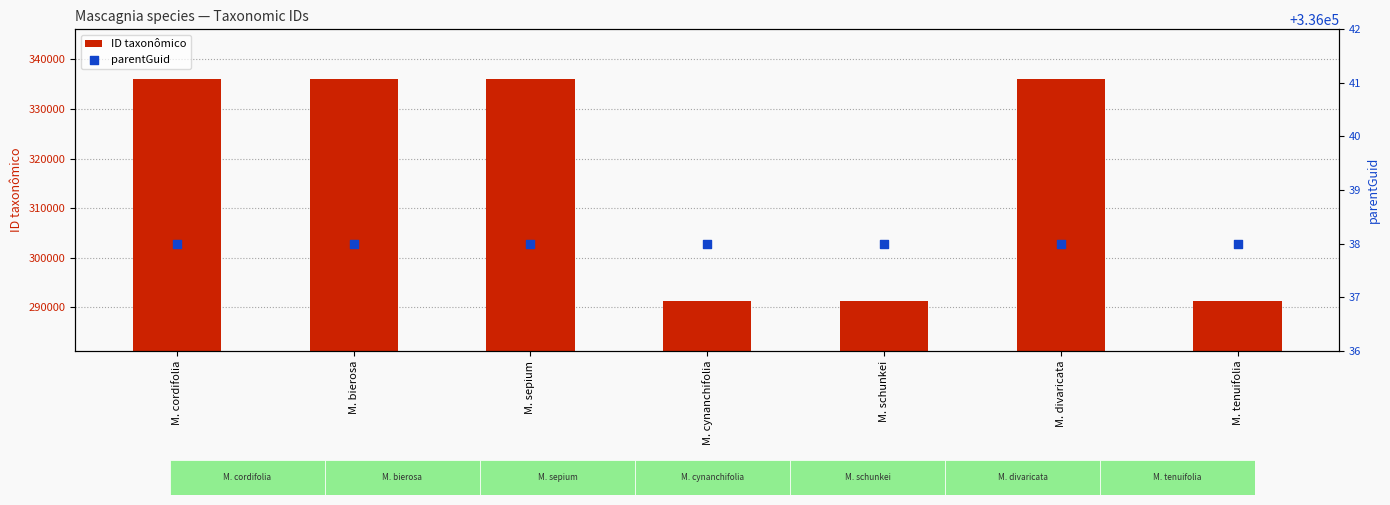

What are all the series names shown in the legend?

ID taxonômico, parentGuid